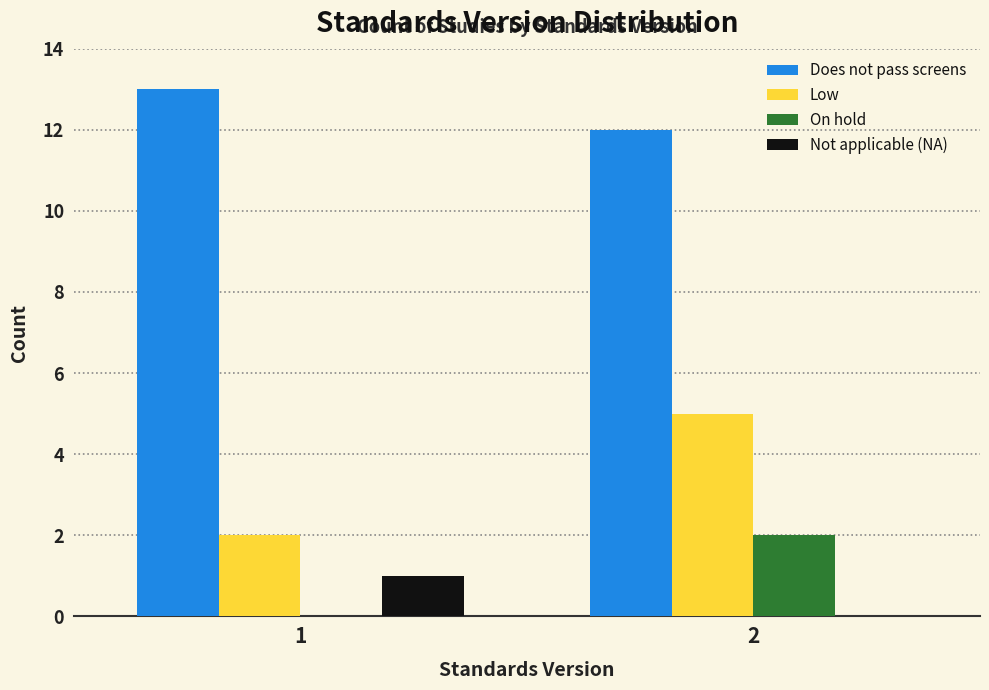

Reading left to right, list all the values displayed in this chart.

Does not pass screens: 1=13	2=12
Low: 1=2	2=5
On hold: 1=0	2=2
Not applicable (NA): 1=1	2=0